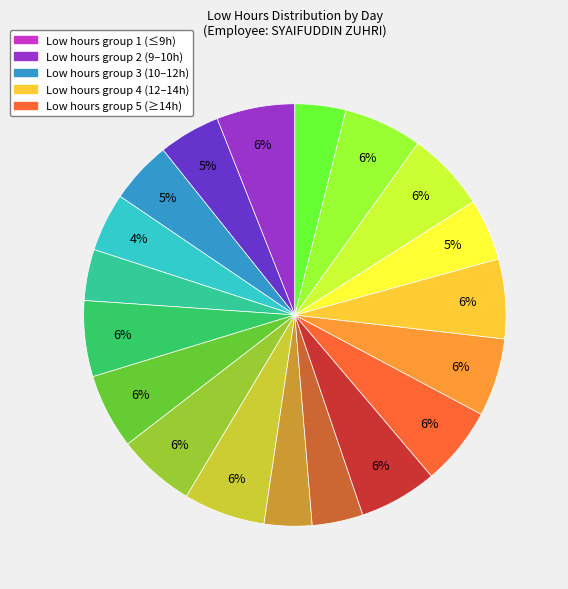

Does any single category account for the majority?

No